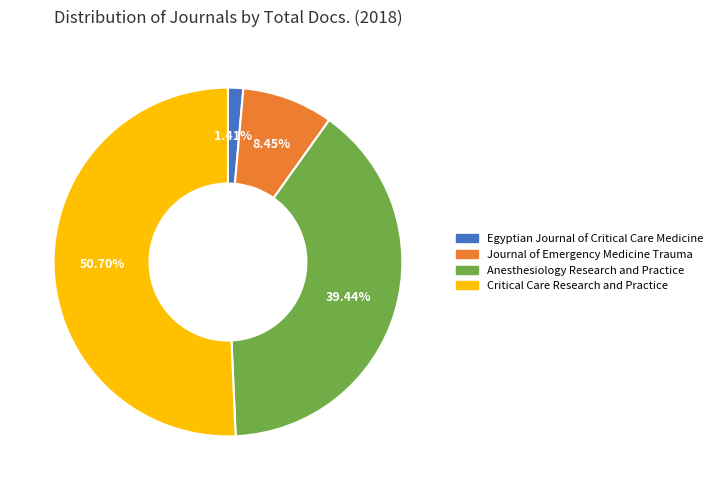

To the nearest percent, what percentage of the pie is Critical Care Research and Practice?

51%